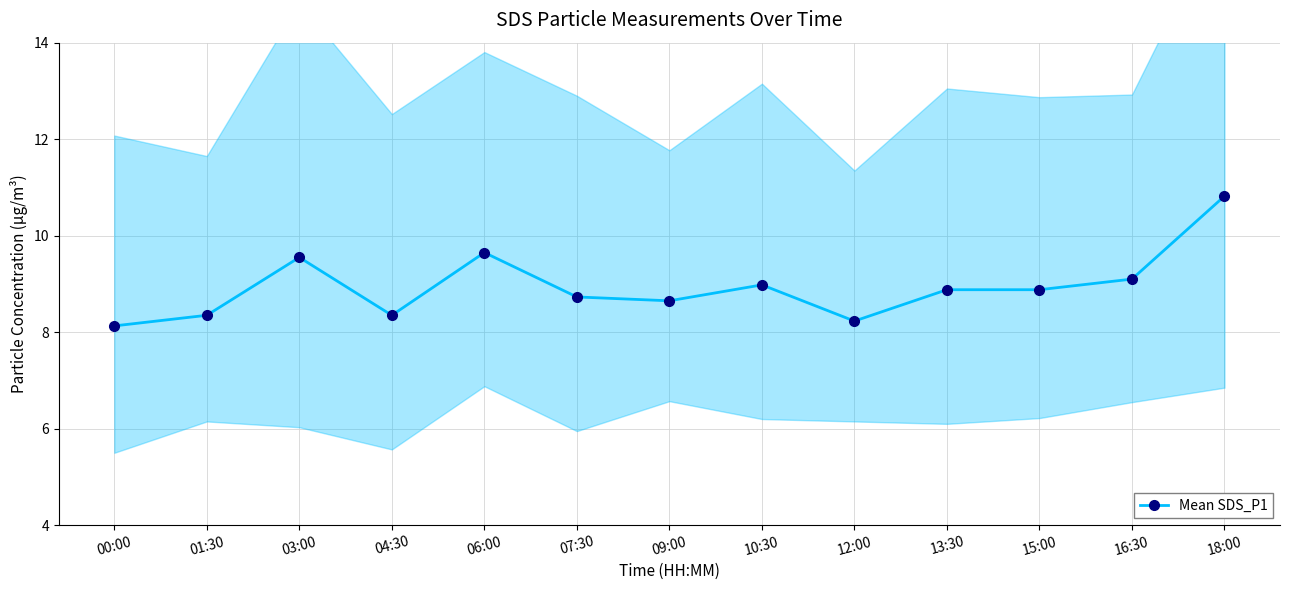

Read the value at 09:00.

8.7